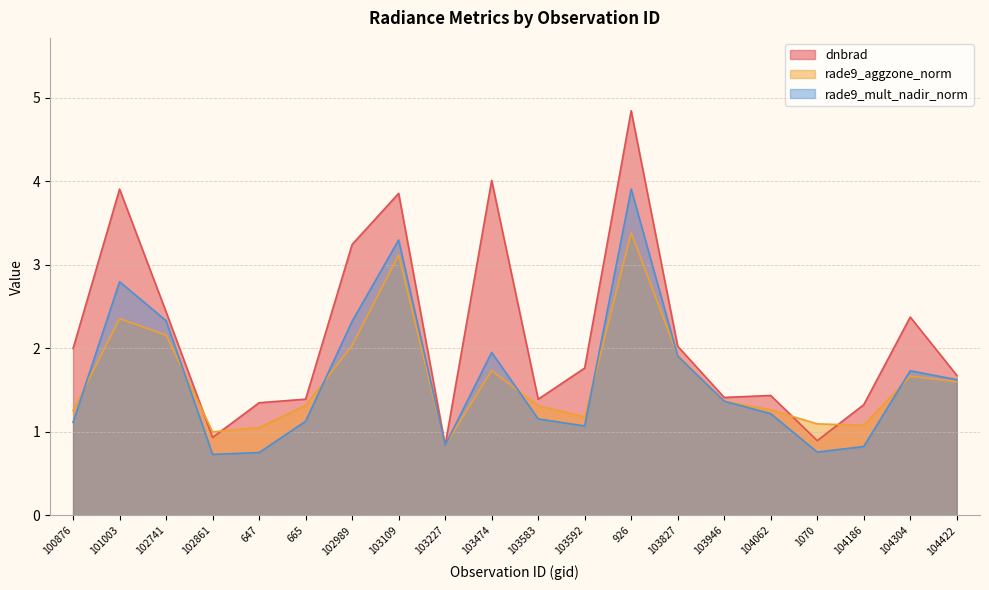

Count the number of data series in this chart.

3